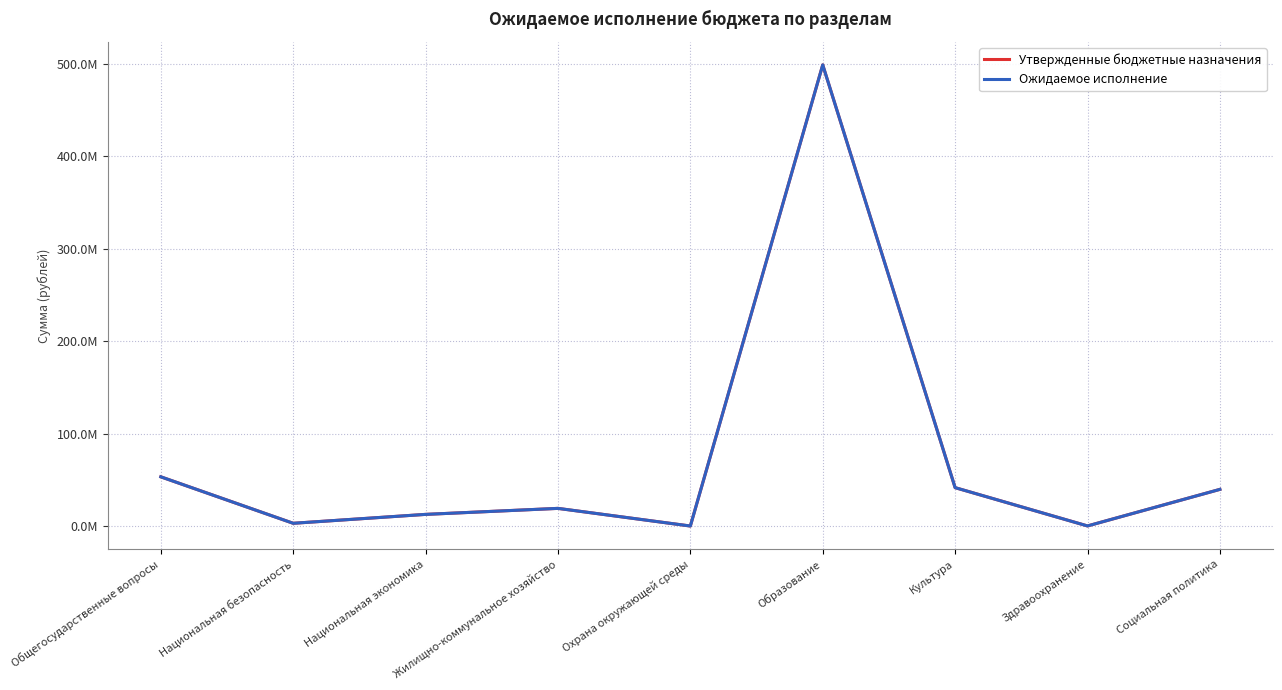

What are all the series names shown in the legend?

Утвержденные бюджетные назначения, Ожидаемое исполнение